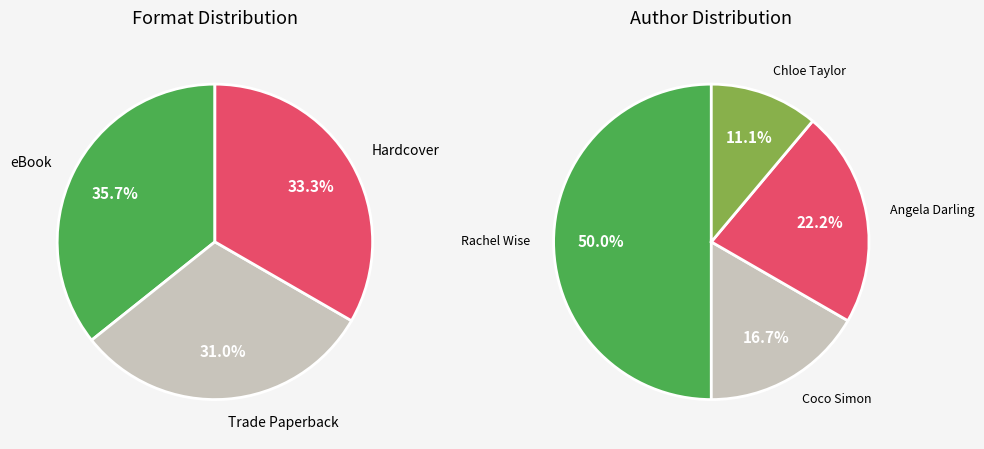

To the nearest percent, what is the difference between the Chloe Taylor (408226711) and Angela Darling (407243480) slice percentages?

11%